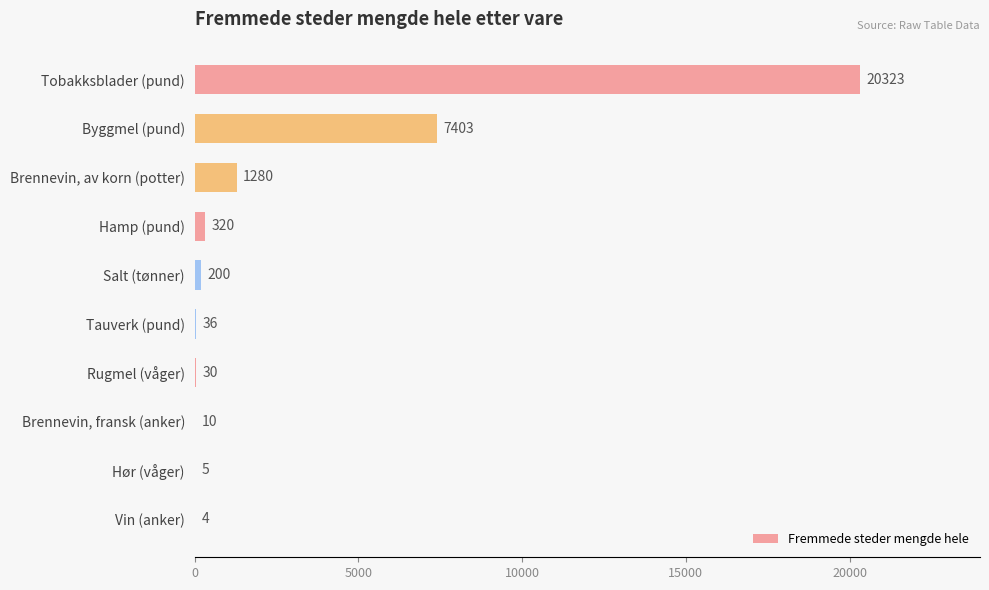

What is the sum of all values?

29611